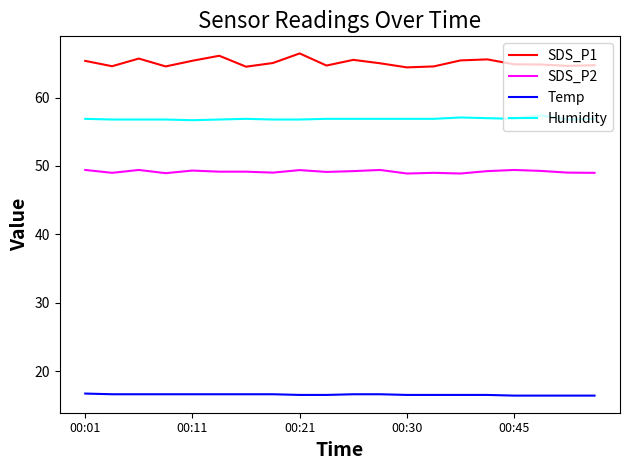

Rank the series by their maximum value, from highest to lowest.

SDS_P1, Humidity, SDS_P2, Temp